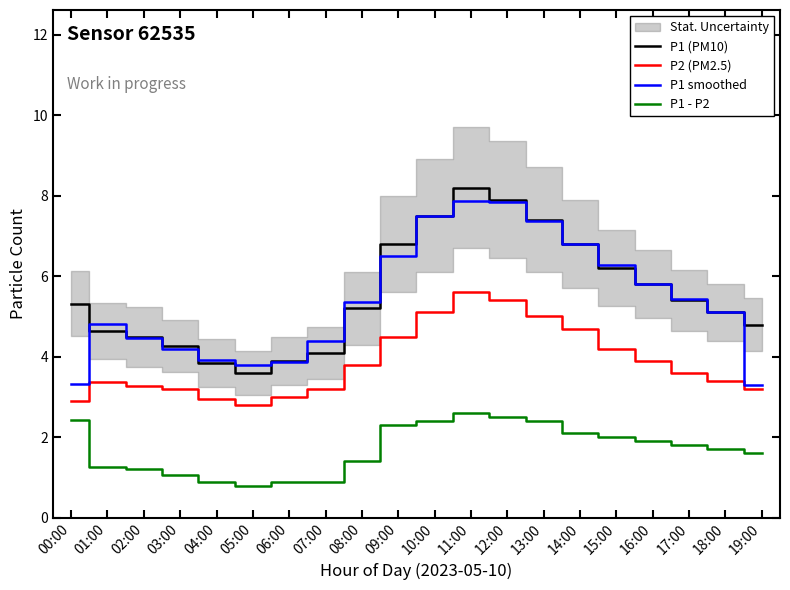

At which category does P2 (PM2.5) reach its first local peak?

01:00